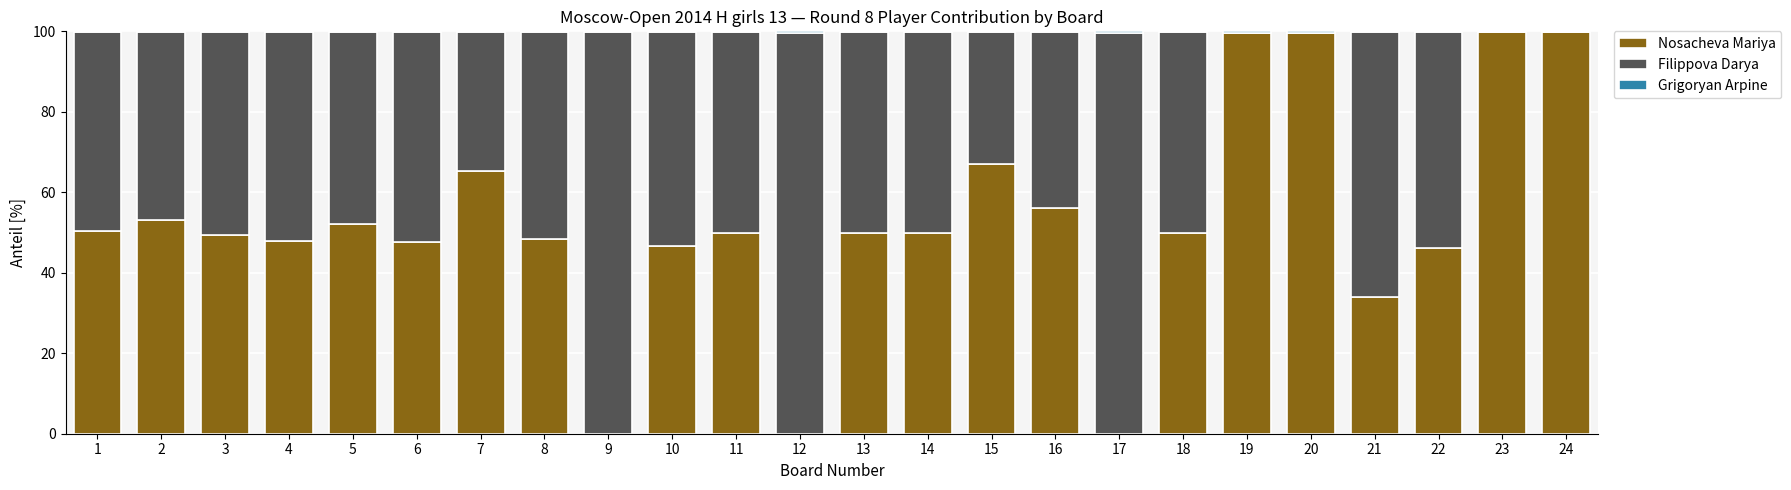

How many distinct data groups are displayed?

3